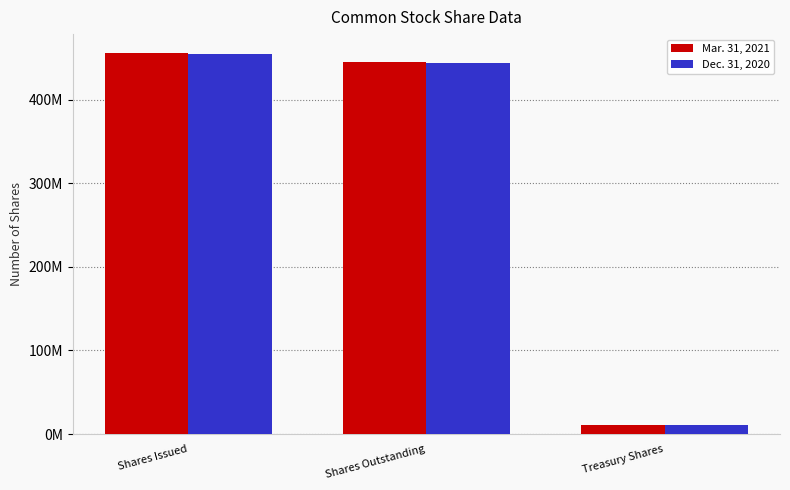

Are the bars horizontal?

No